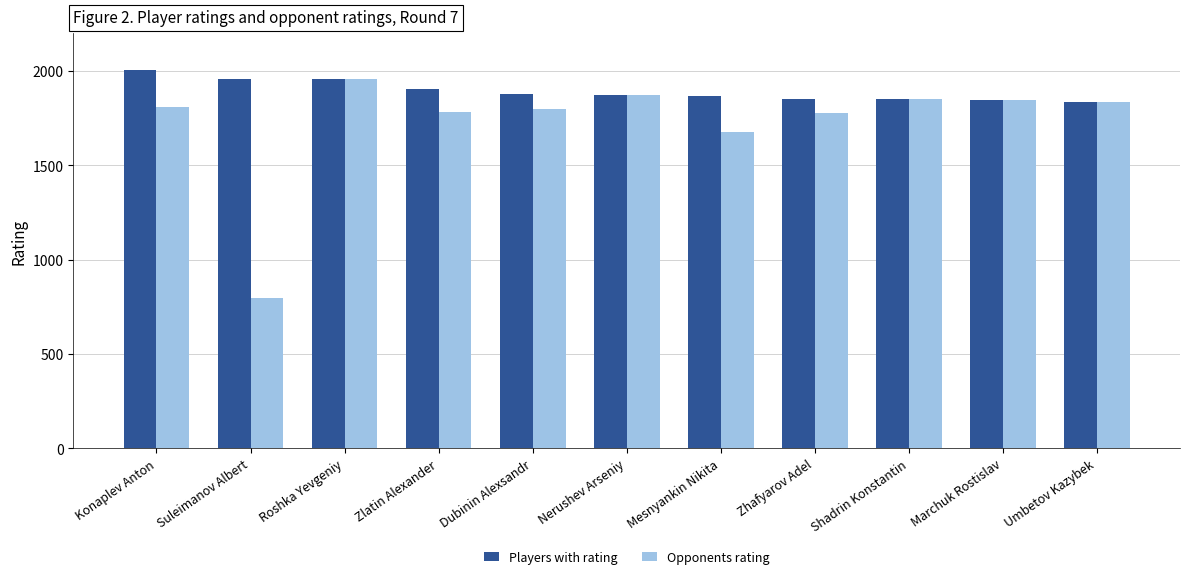

What are all the series names shown in the legend?

Players with rating, Opponents rating